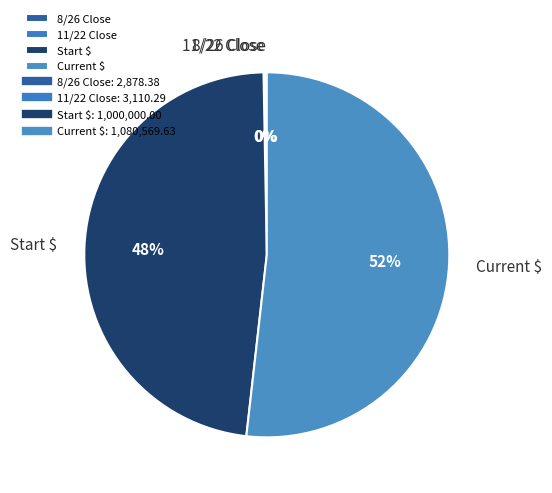

To the nearest percent, what portion does Start $ represent?

48%